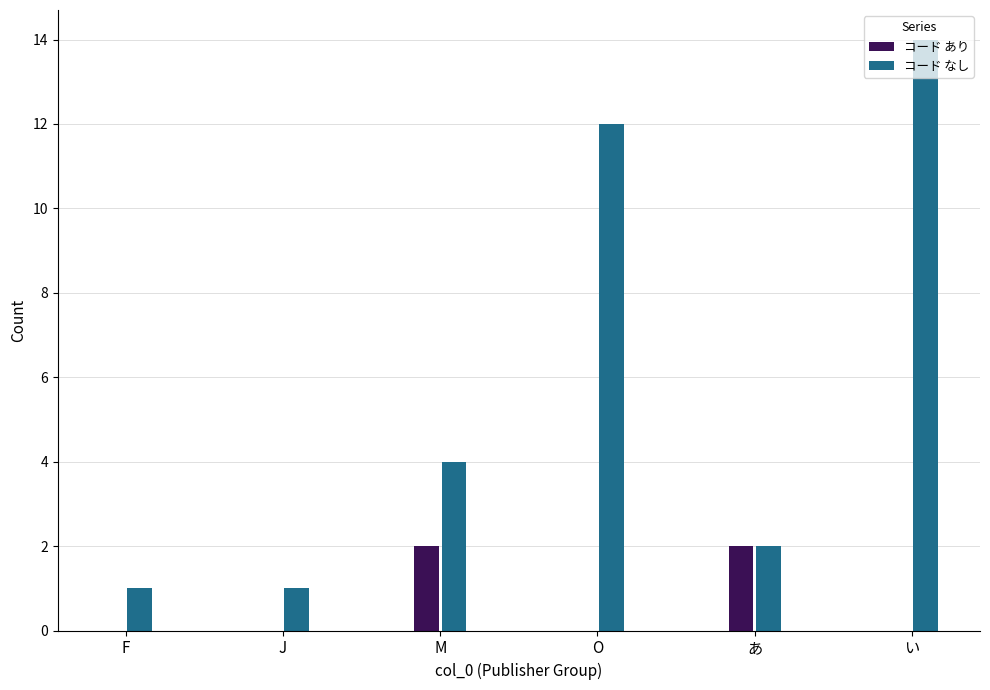

Which series changed the most between J and M?

コード なし